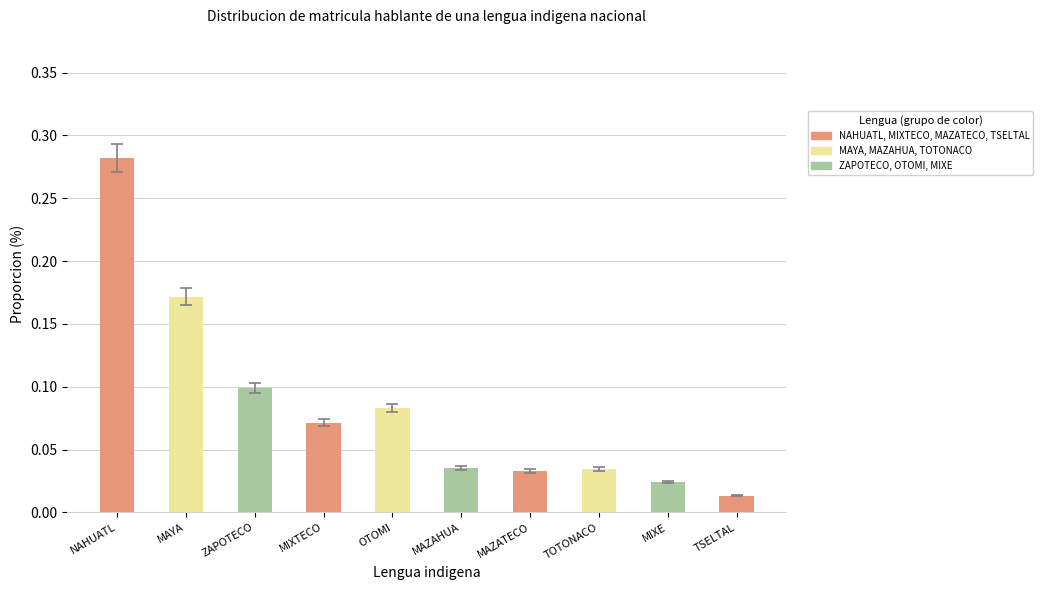

What is the sum of all values?

0.8